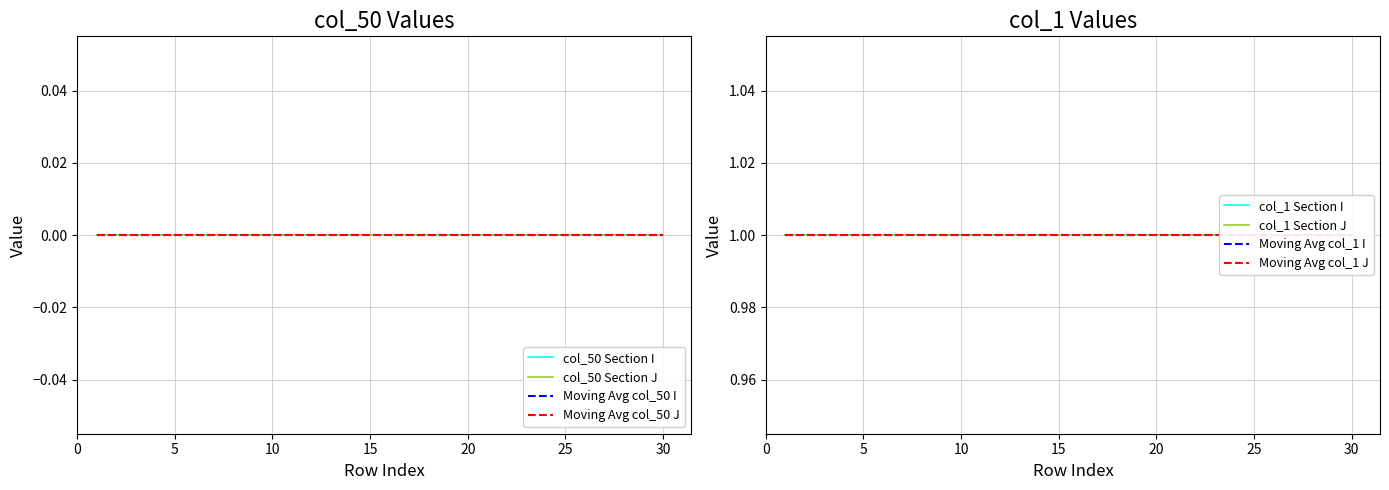

True or false: col_50_section_J and col_1_section_J cross at least once.

False